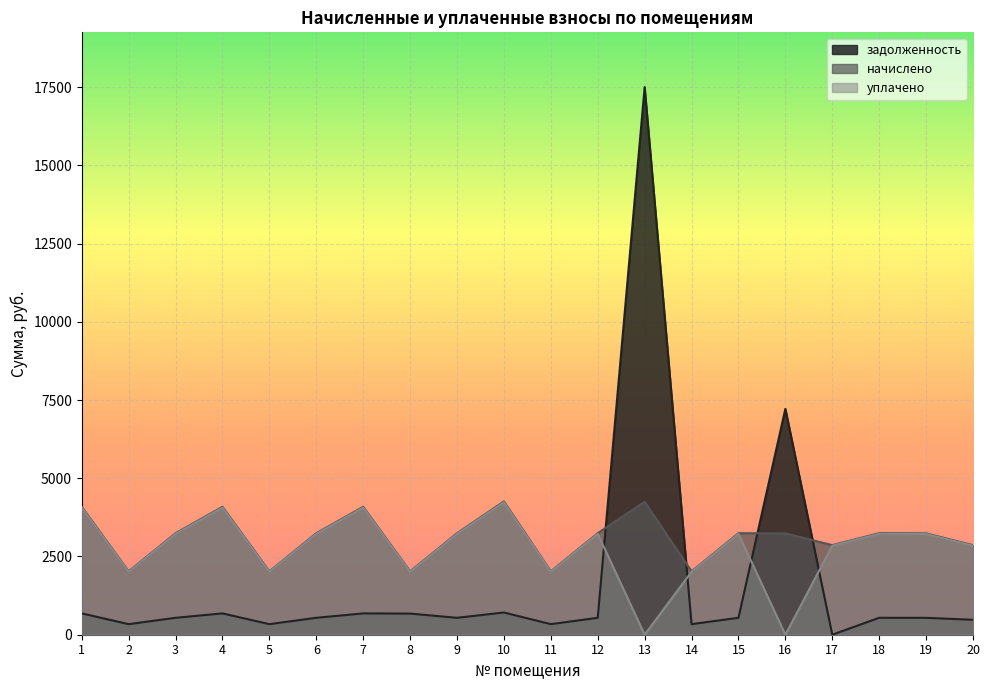

True or false: уплачено and начислено cross at least once.

False